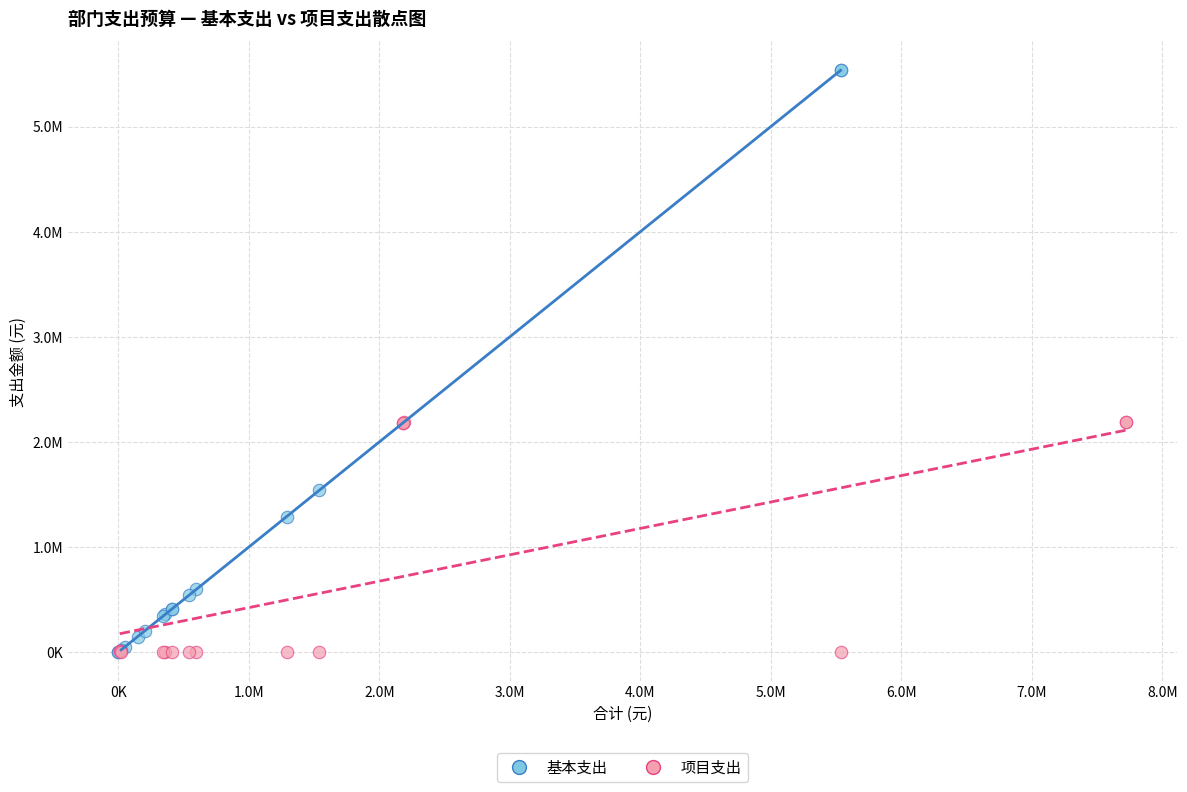

Which series reaches the maximum Y coordinate?

基本支出